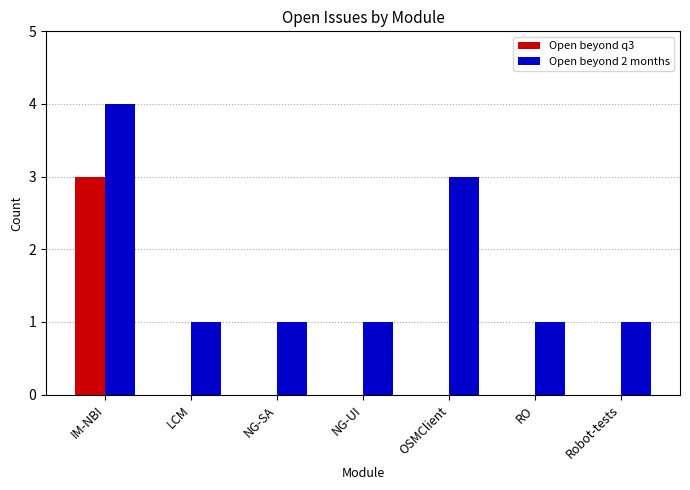

What is the maximum value for Open beyond 2 months?

4